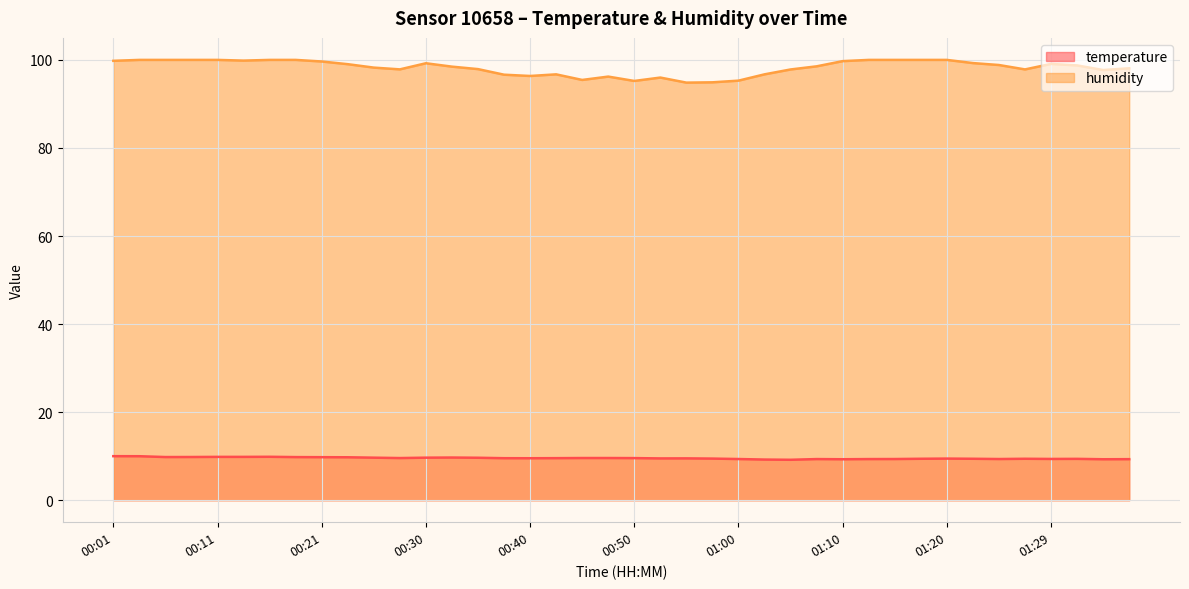

Which category has the highest value in the humidity series?

00:03